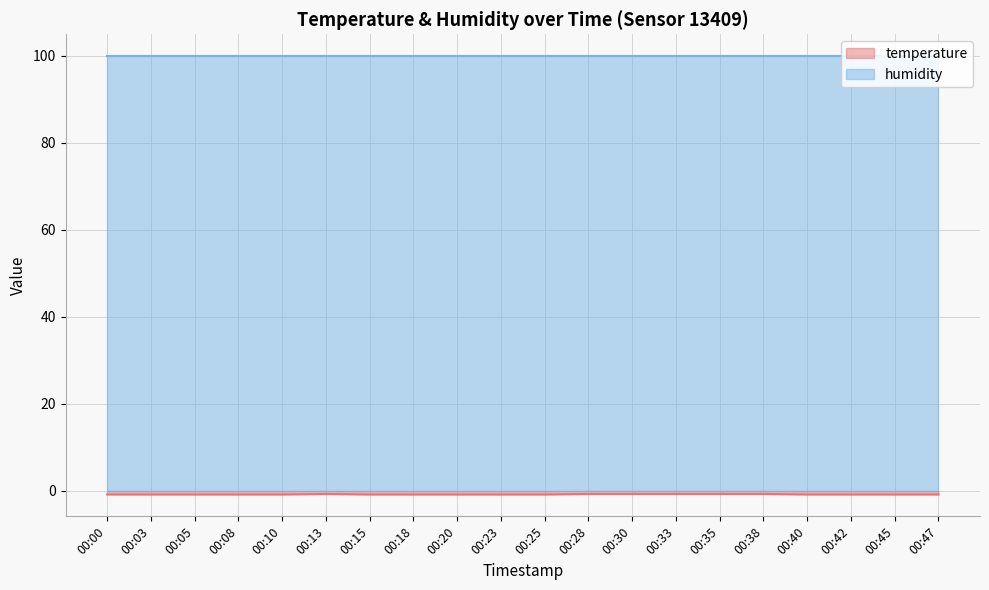

Is it true that humidity equals 99.9 at 00:33?

True